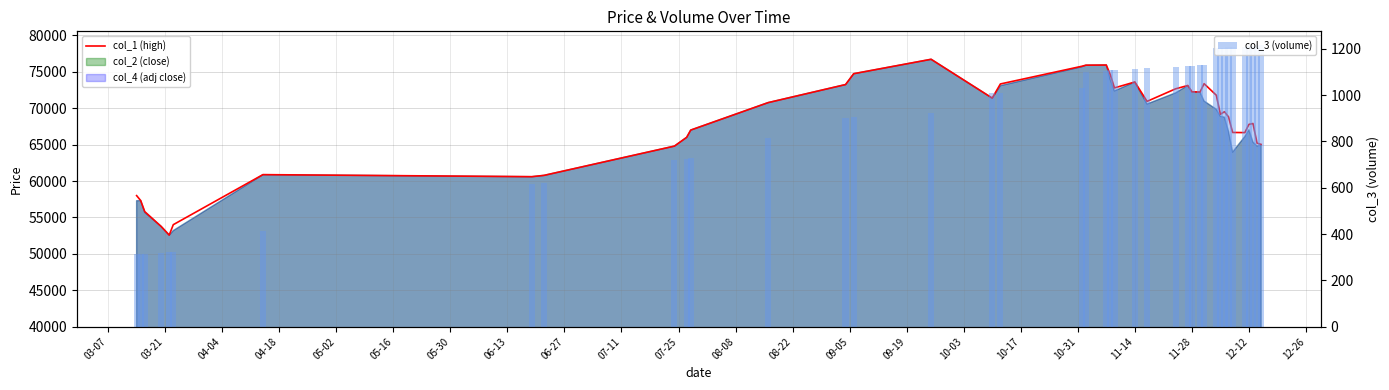

What value does the col_3 (volume) series have at 06-27, to the nearest 100?

600